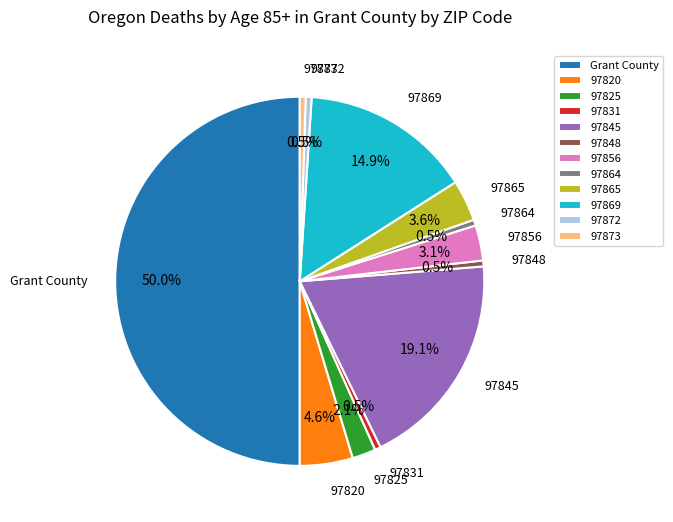

Which has a higher value, 97864 or 97856?

97856